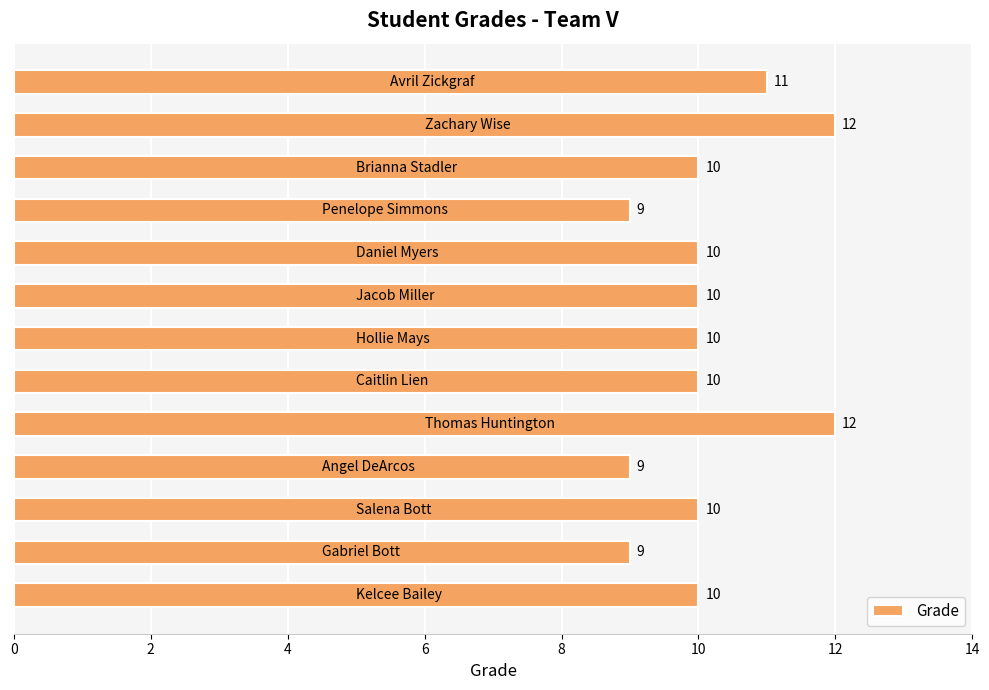

How many bars are there in total?

13